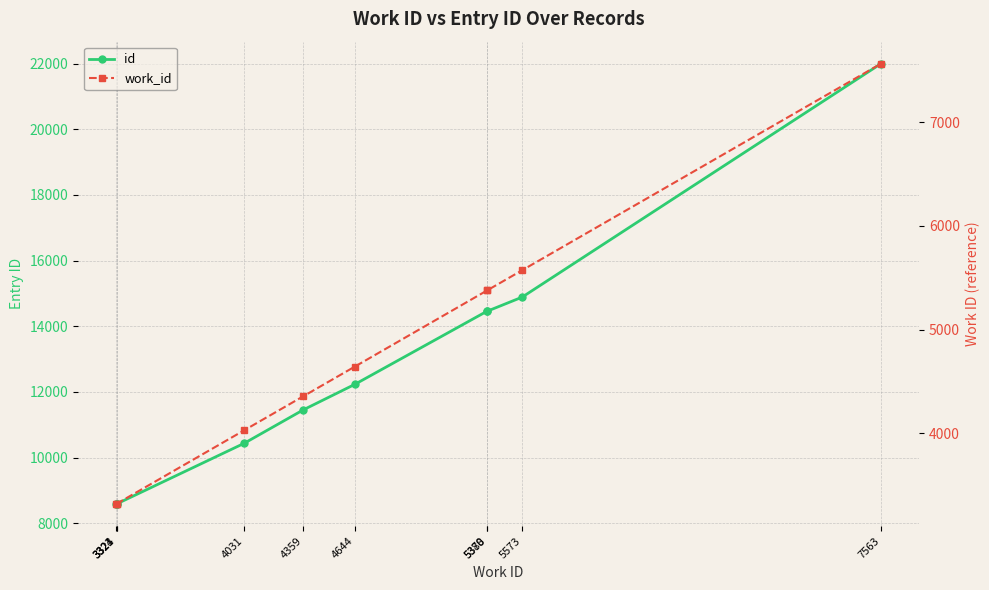

True or false: id and work_id intersect in this chart.

False